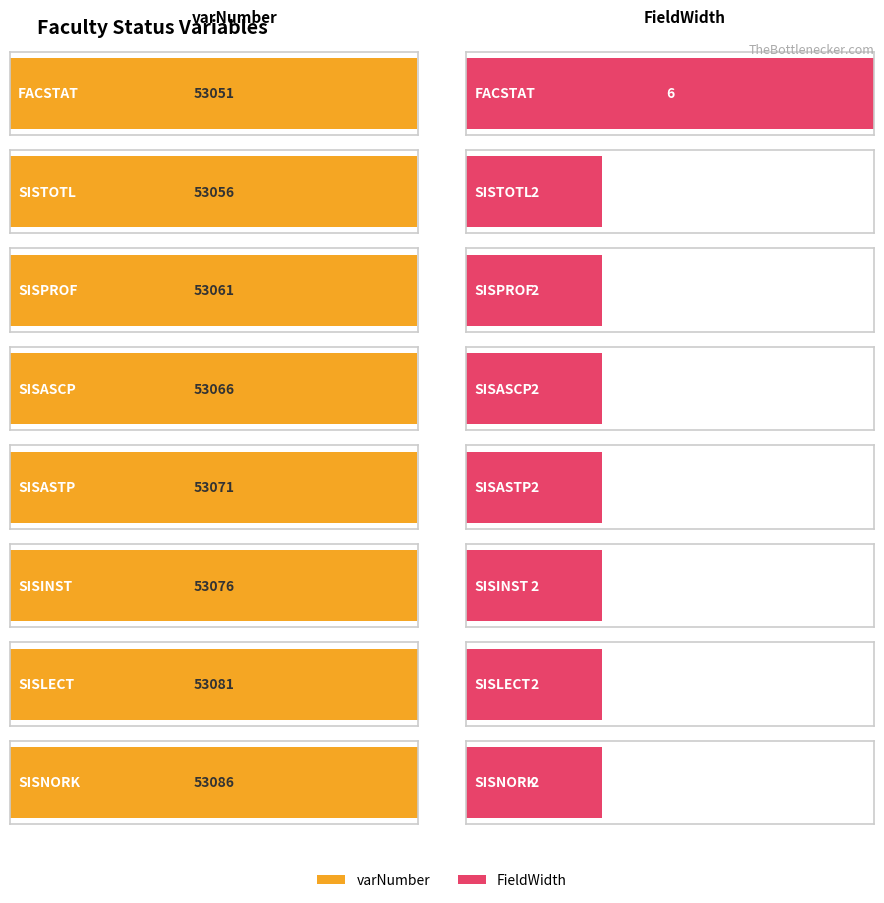

Reading right to left, extract all data points from this chart.

varNumber: SISNORK=53086	SISLECT=53081	SISINST=53076	SISASTP=53071	SISASCP=53066	SISPROF=53061	SISTOTL=53056	FACSTAT=53051
FieldWidth: SISNORK=2	SISLECT=2	SISINST=2	SISASTP=2	SISASCP=2	SISPROF=2	SISTOTL=2	FACSTAT=6